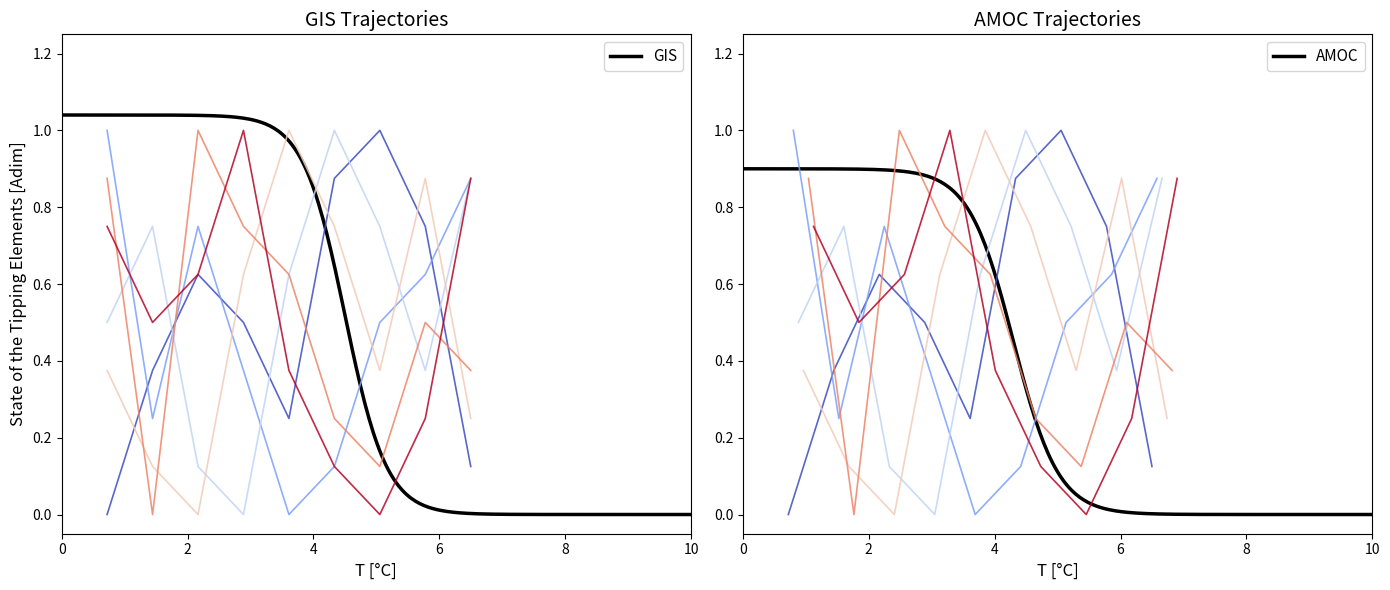

At how many categories does at least one series exceed 0?

9